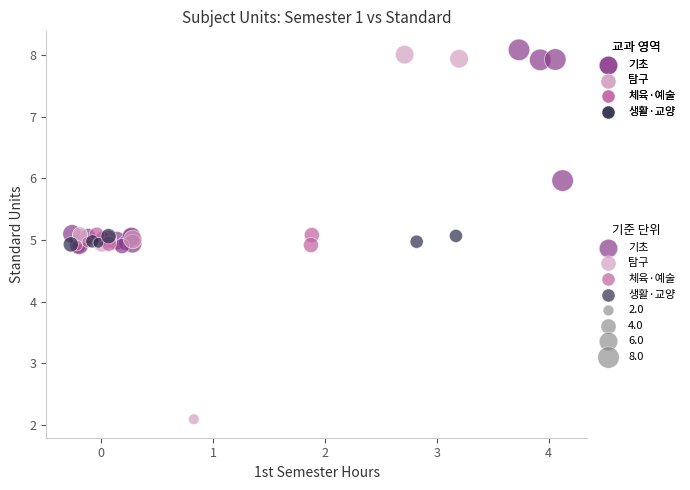

Which series reaches the minimum Y coordinate?

탐구